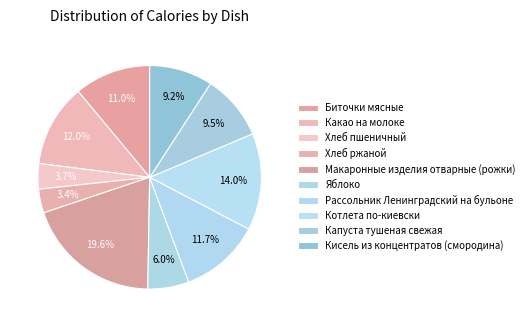

Is it true that Рассольник Ленинградский на бульоне is 18% of the pie?

False